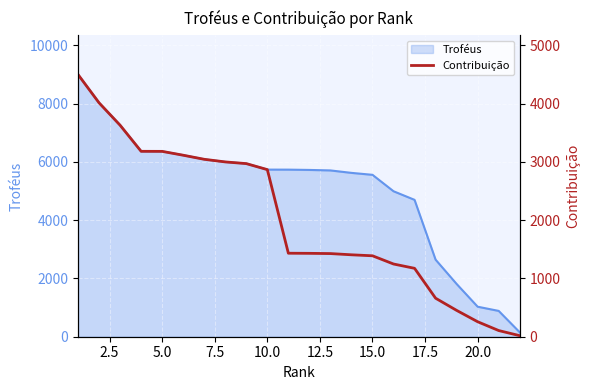

What is the highest value of the Troféus series?

9000